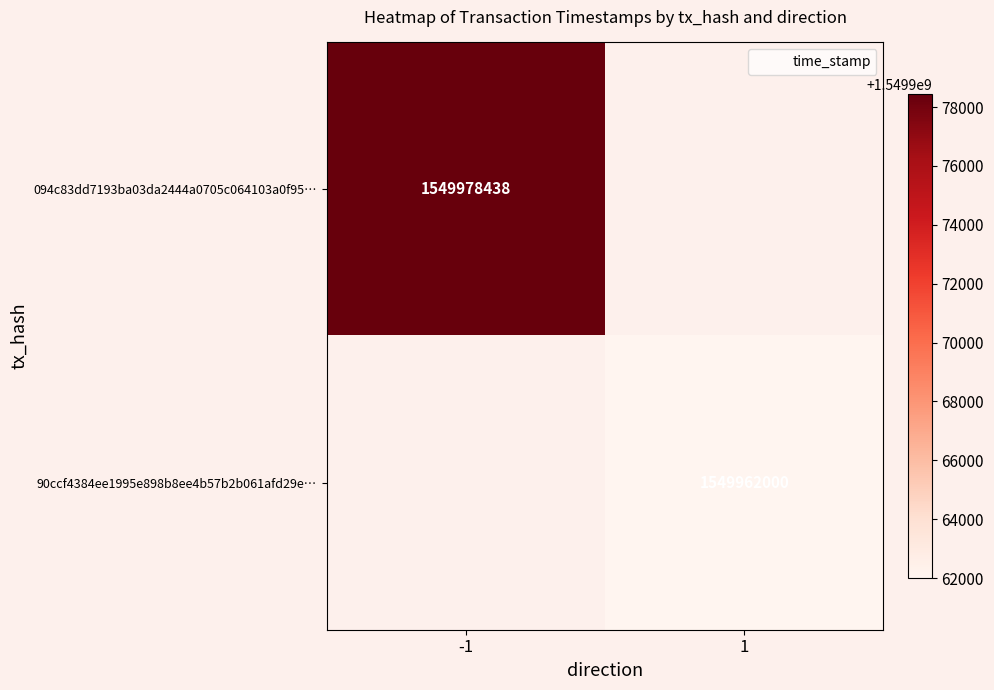

Which series has the widest spread of values?

094c83dd7193ba03da2444a0705c064103a0f95…